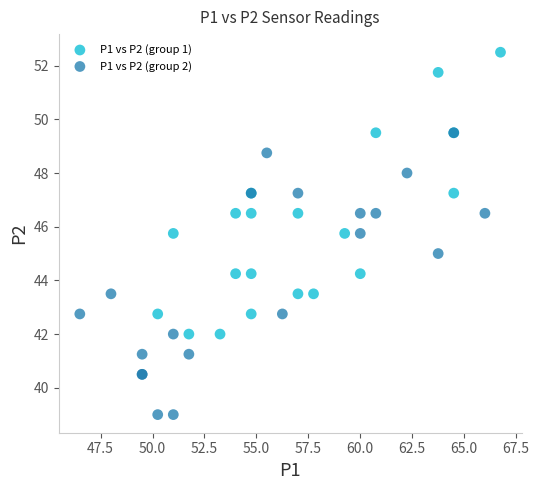

Which series contains the highest Y value?

P1 vs P2 (group 1)